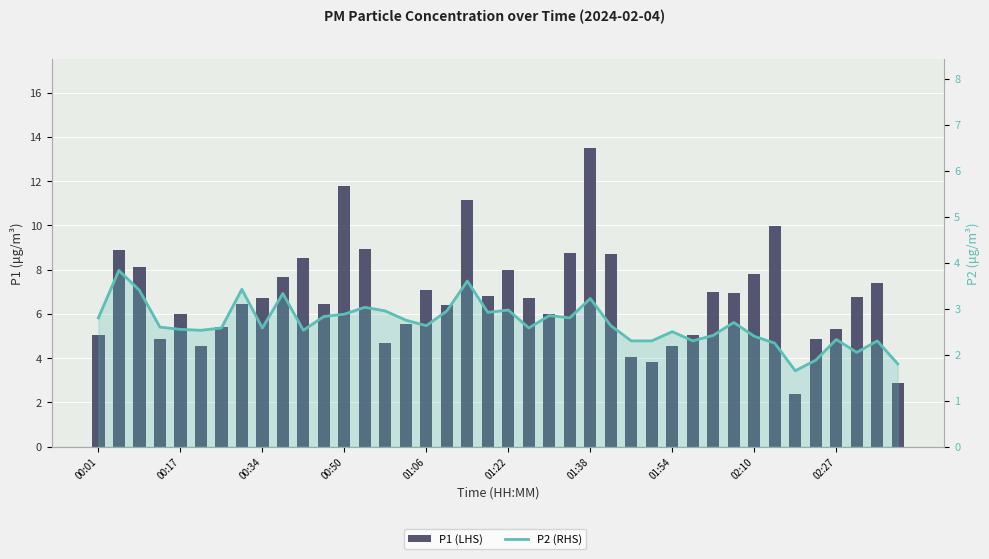

What is the value of the P2 (RHS) bar at the 25th from the left?

3.2